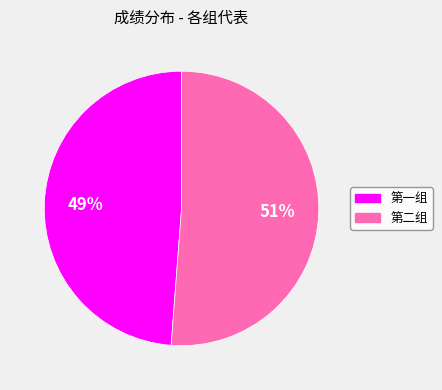

Is there any slice that represents more than half of the pie?

Yes